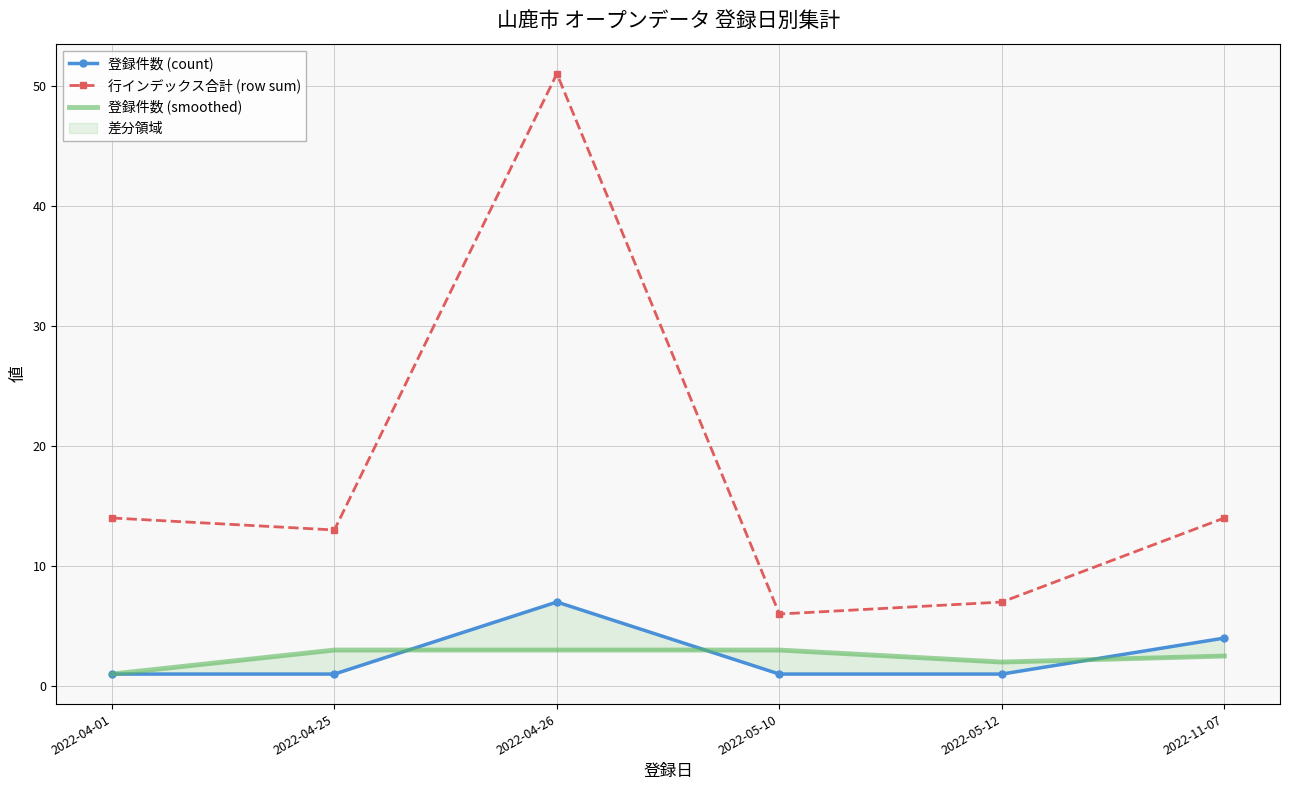

The value of 登録件数 (smoothed) at 2022-04-01 is 0.6. True or false?

False